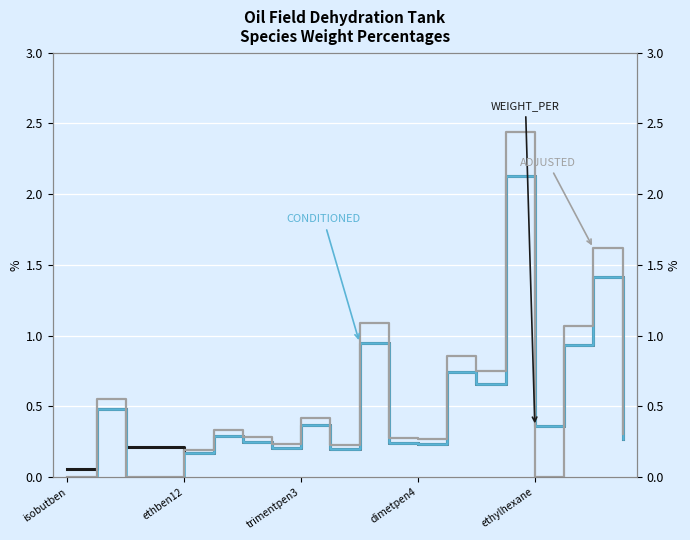

What is the label of the 12th point from the left?

11